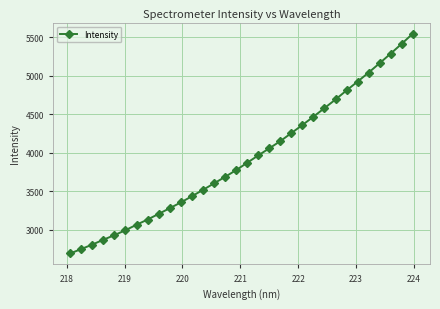

Does the chart have visible grid lines?

Yes